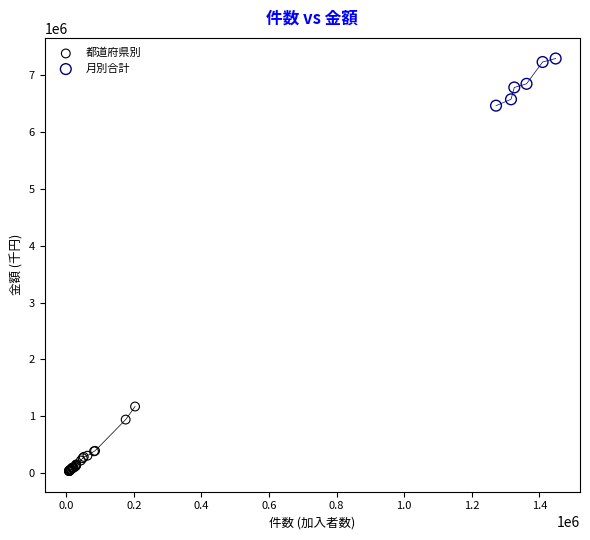

Which series has the largest Y range (max minus min)?

都道府県別